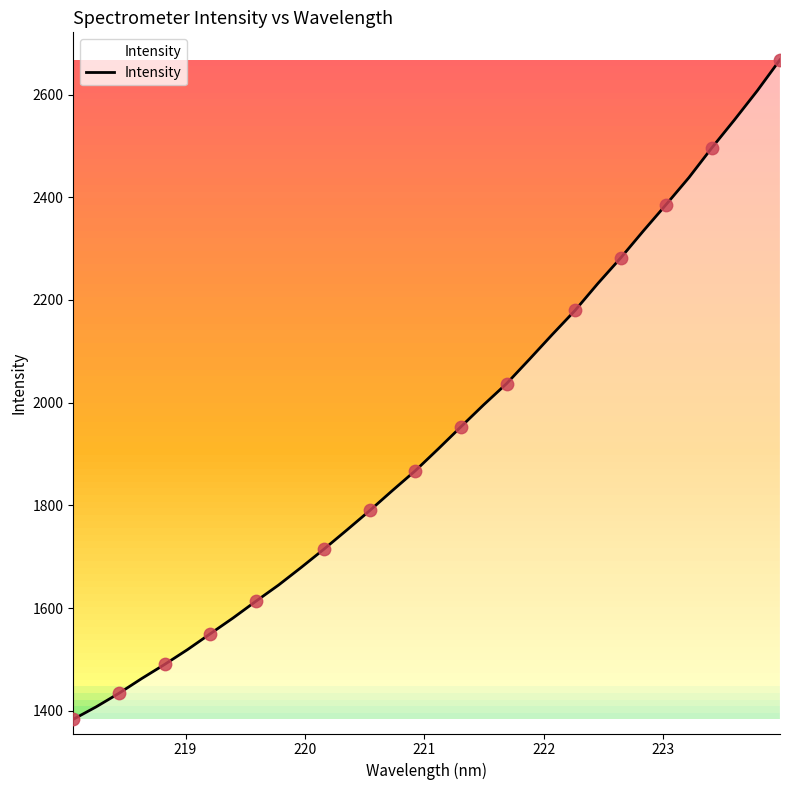

What is the difference between the maximum and minimum values?

1284.2